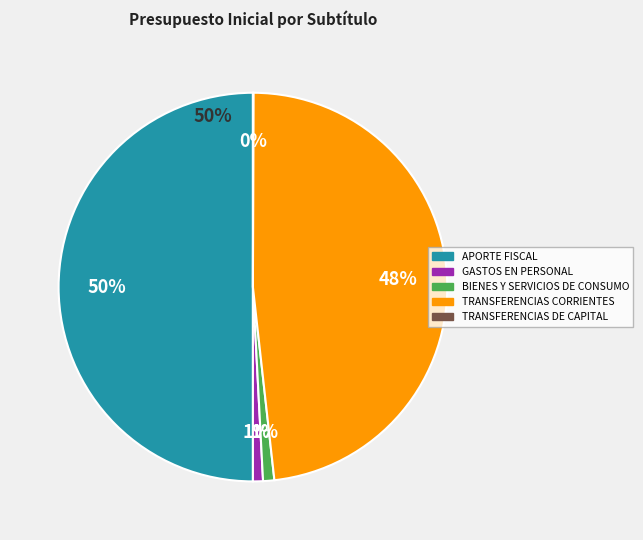

To the nearest percent, what is the average slice percentage?

20%